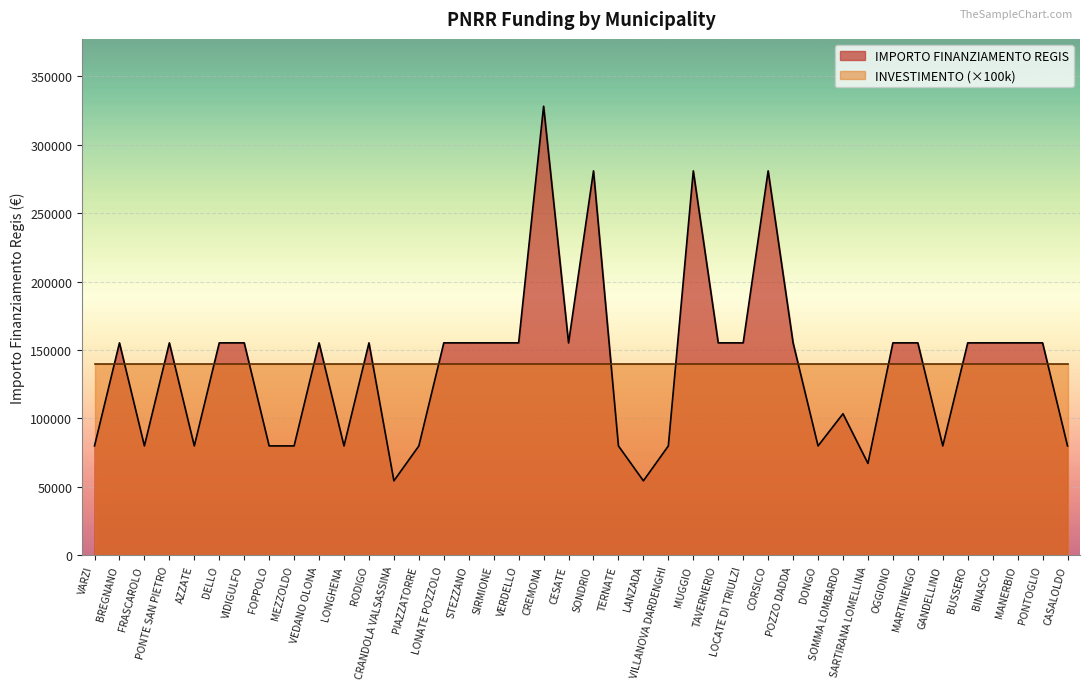

Which category has the highest value across all series?

CREMONA